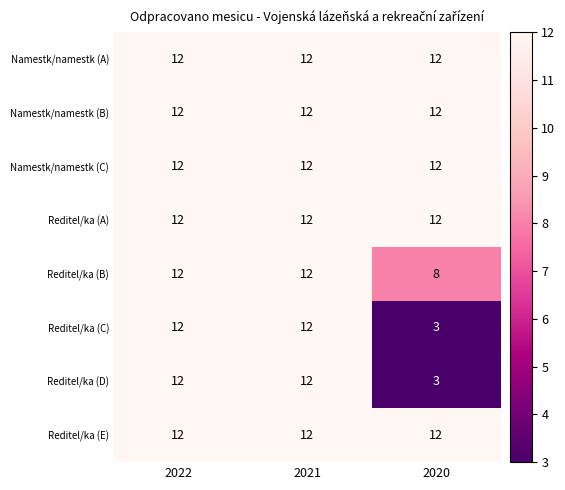

Reading right to left, extract all data points from this chart.

Namestk/namestk (A): 12	12	12
Namestk/namestk (B): 12	12	12
Namestk/namestk (C): 12	12	12
Reditel/ka (A): 12	12	12
Reditel/ka (B): 8	12	12
Reditel/ka (C): 3	12	12
Reditel/ka (D): 3	12	12
Reditel/ka (E): 12	12	12